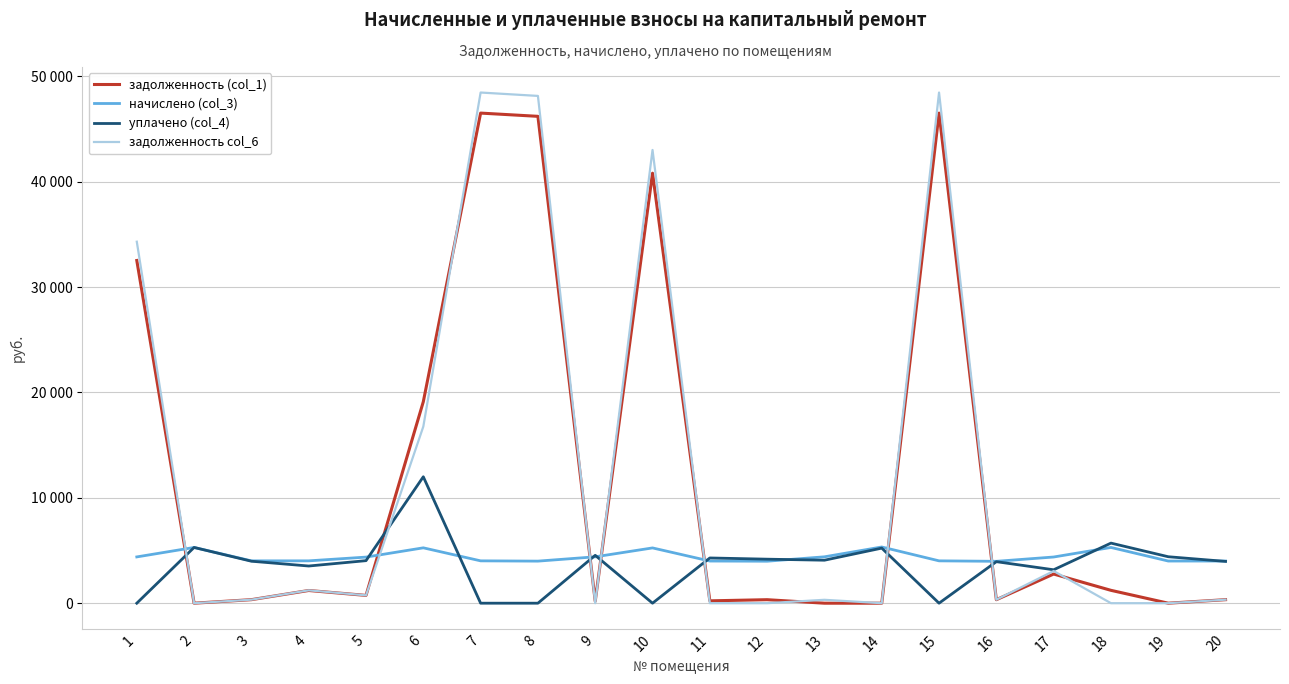

Reading left to right, what are all the values shown in this chart?

задолженность (col_1): 32528.0	0.0	334.9	1205.4	739.5	19123.7	46520.6	46212.6	187.3	40815.5	223.3	331.9	0.0	0.0	46520.6	331.2	2767.6	1220.7	0.0	333.4
начислено (col_3): 4392.6	5290.8	4019.2	4019.2	4374.8	5255.2	4019.2	3992.5	4401.6	5246.3	4001.4	3983.6	4401.6	5335.2	4019.2	3974.8	4383.7	5290.8	4001.4	4001.4
уплачено (col_4): 0.0	5290.8	3983.9	3528.6	4037.5	12000.0	0.0	0.0	4543.2	0.0	4293.2	4177.7	4079.7	5225.8	0.0	3939.9	3172.5	5703.5	4409.4	3966.3
задолженность col_6: 34312.4	0.0	334.9	1221.7	744.6	16766.2	48471.5	48150.6	0.0	43021.2	0.0	0.3	321.9	0.0	48471.5	331.2	3055.4	0.0	0.0	333.4